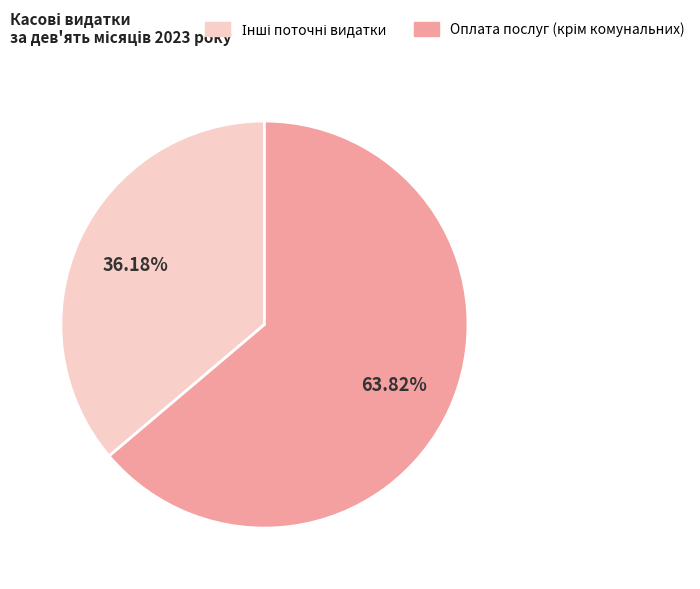

Does any single category account for the majority?

Yes